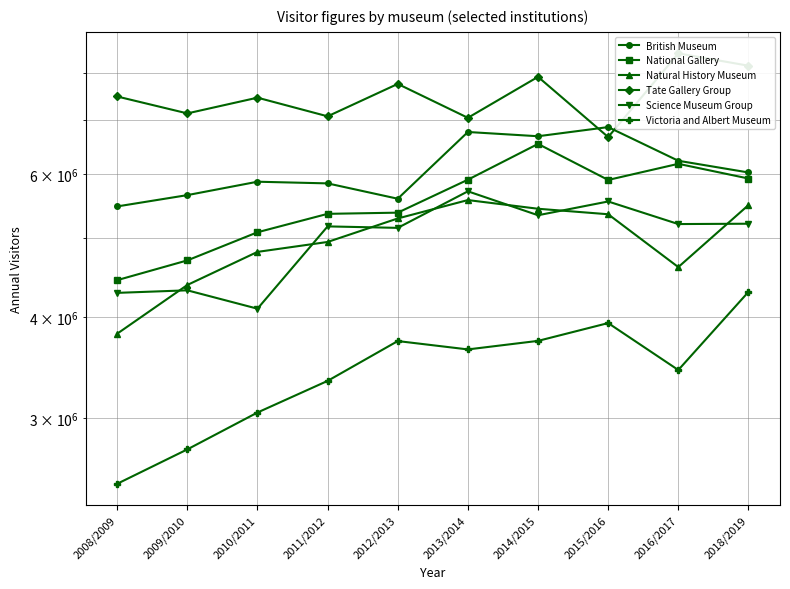

Is it true that Natural History Museum equals 5435948 at 2014/2015?

True